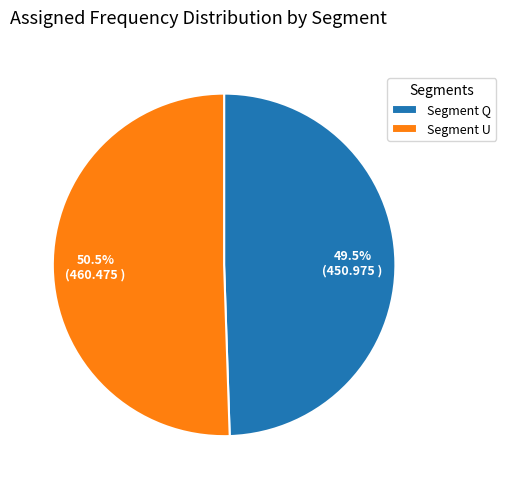

Which category has the smallest portion of the pie?

Segment Q